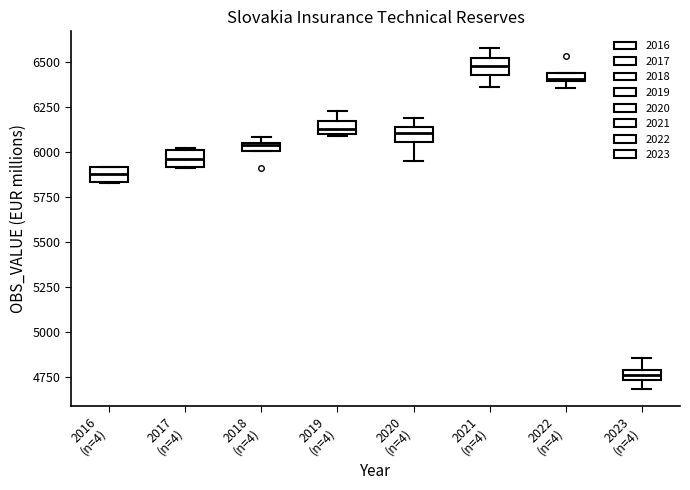

Which box has the highest median line?

2021 (n=4)